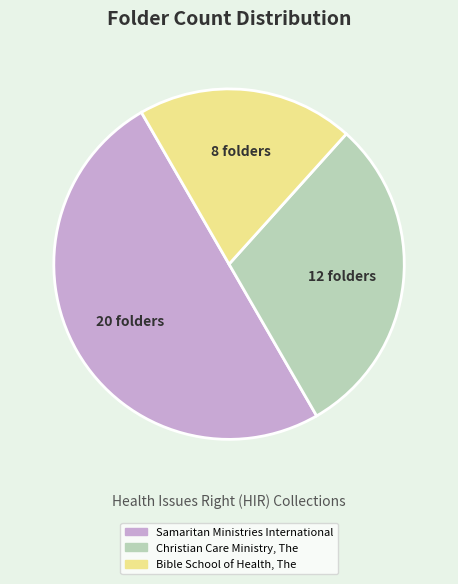

Which category has the smallest portion of the pie?

Bible School of Health, The